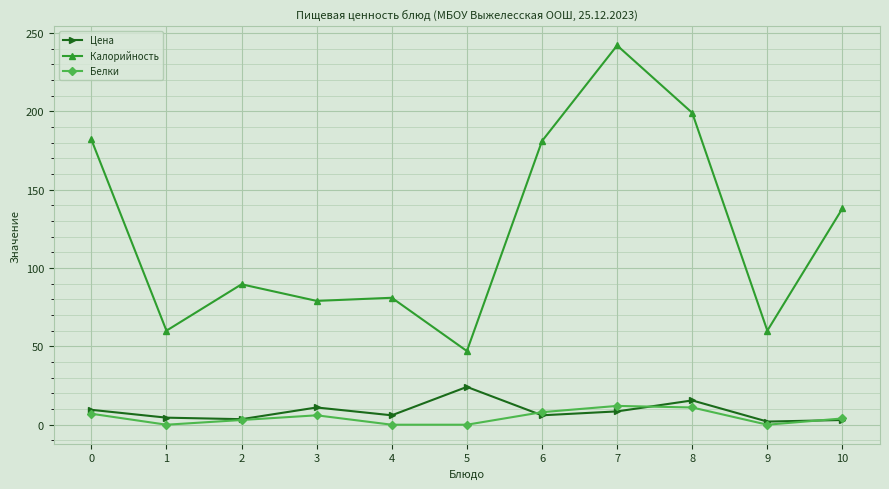

True or false: Калорийность and Белки cross at least once.

False